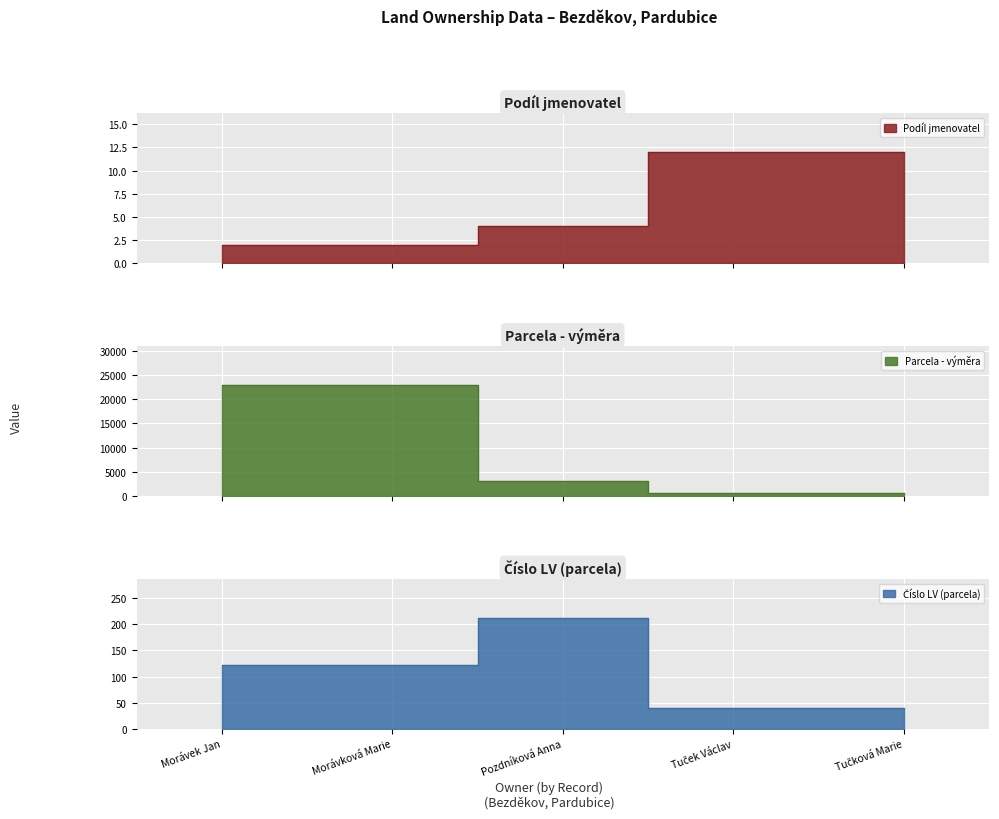

Reading left to right, extract all data points from this chart.

Podíl jmenovatel: Morávek Jan=2	Morávková Marie=2	Pozdníková Anna=4	Tuček Václav=12	Tučková Marie=12
Parcela - výměra: Morávek Jan=22943	Morávková Marie=22943	Pozdníková Anna=3039	Tuček Václav=691	Tučková Marie=691
Číslo LV (parcela): Morávek Jan=122	Morávková Marie=122	Pozdníková Anna=212	Tuček Václav=40	Tučková Marie=40